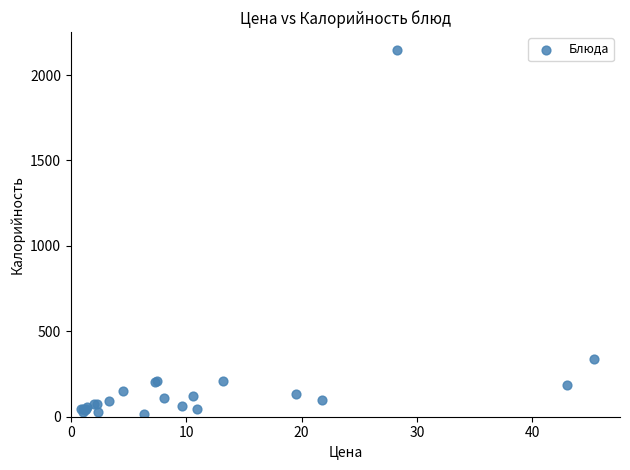

What Y value in the scatter plot is closest to 1080?

340.0